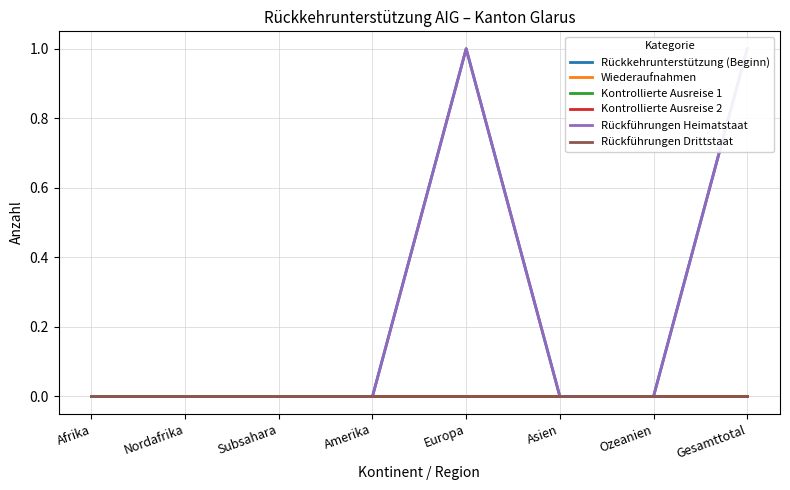

Is the value of Kontrollierte Ausreise 2 at Subsahara greater than the value of Rückkehrunterstützung (Beginn) at Amerika?

No